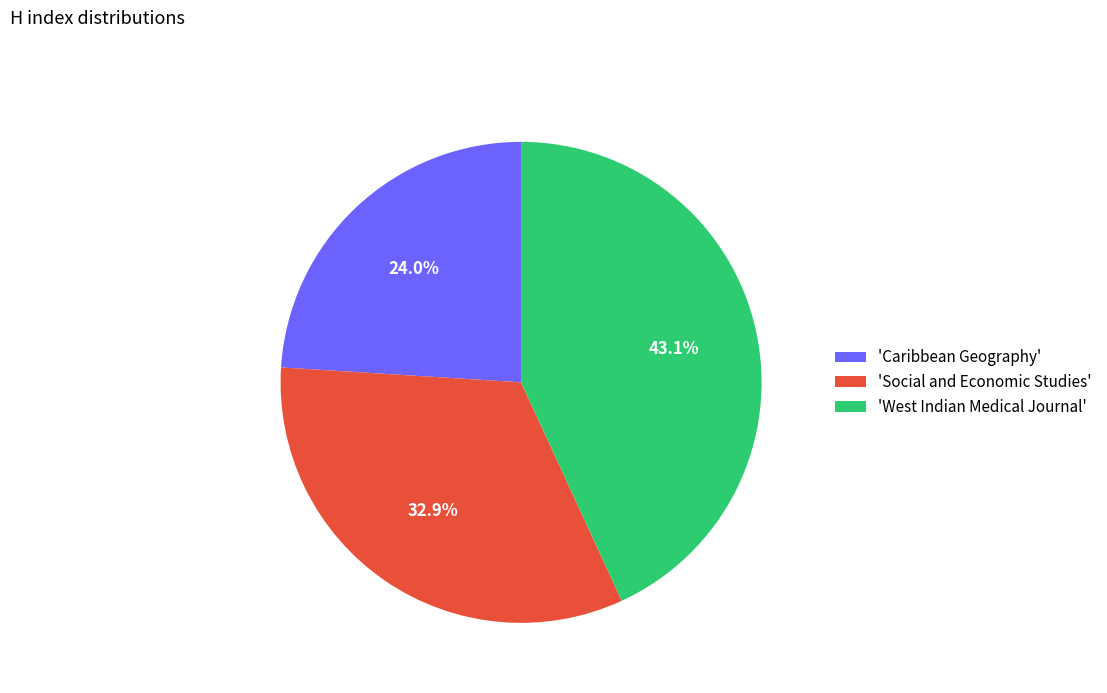

To the nearest percent, what is the difference between the largest and smallest slice percentages?

19%